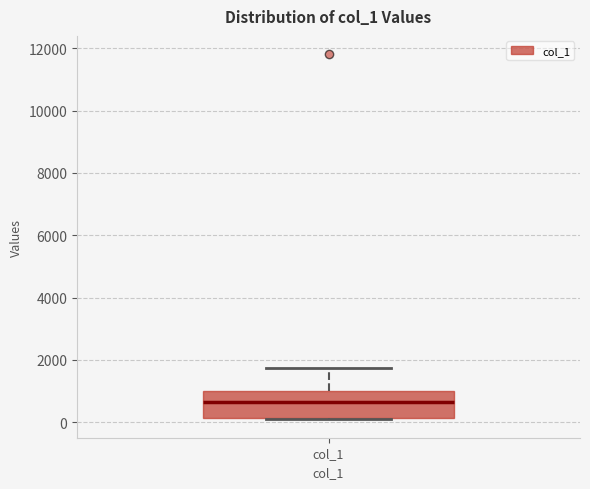

Where is the lower edge of the box for col_1 on the y-axis? The values are not printed on the chart, so give them approximately, as read against the axis.

200